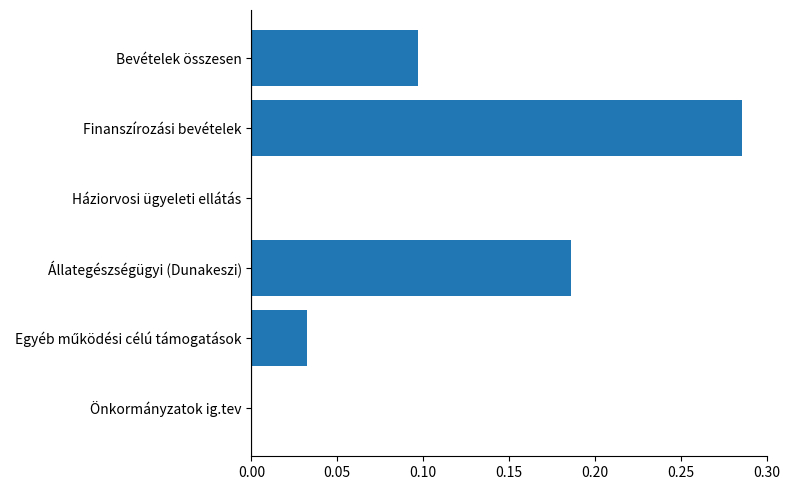

What is the sum of all values?

0.6